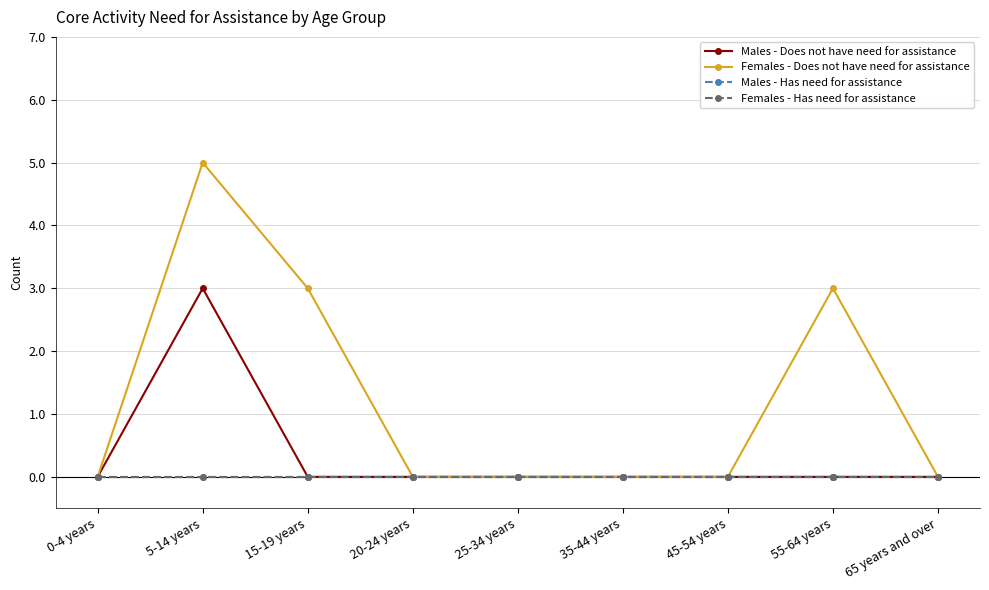

At which category does the chart reach its peak across all series?

5-14 years